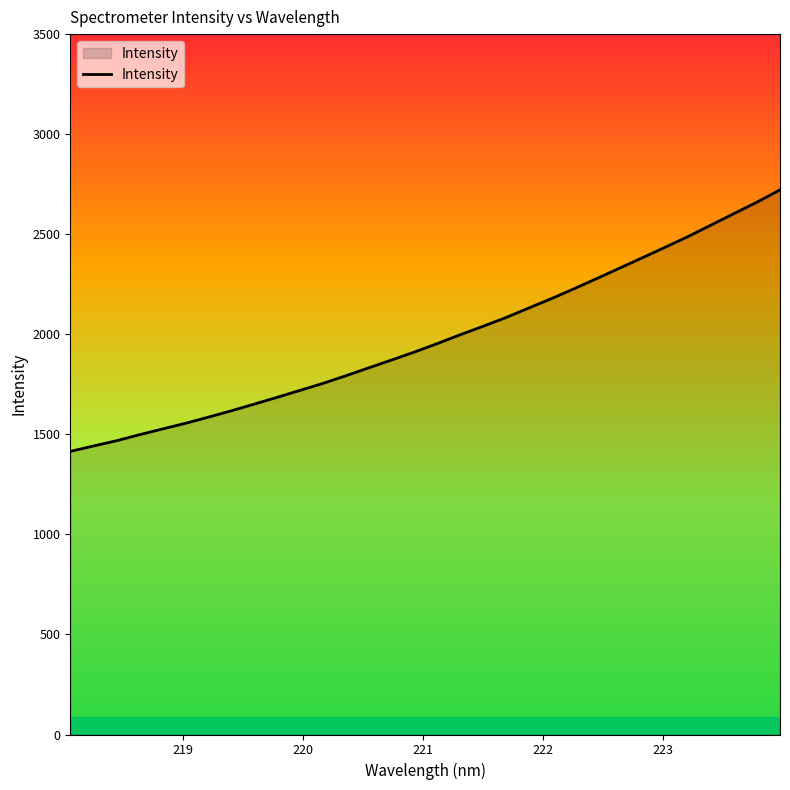

What is the difference between the second highest and minimum values?

1246.2